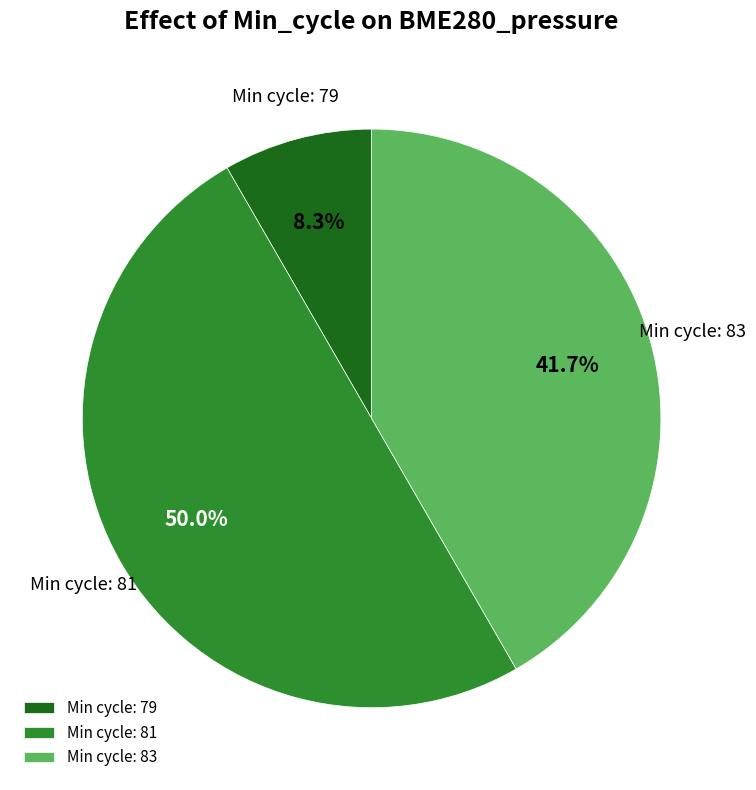

What is the smallest slice in the pie chart?

Min cycle: 79